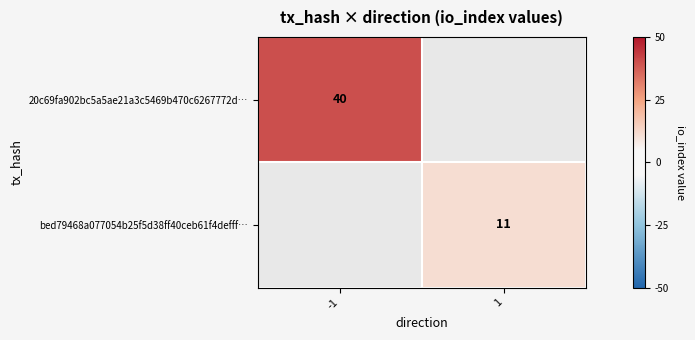

Is the value of 20c69fa902bc5a5ae21a3c5469b470c6267772d… at -1 greater than the value of bed79468a077054b25f5d38ff40ceb61f4defff… at 1?

Yes